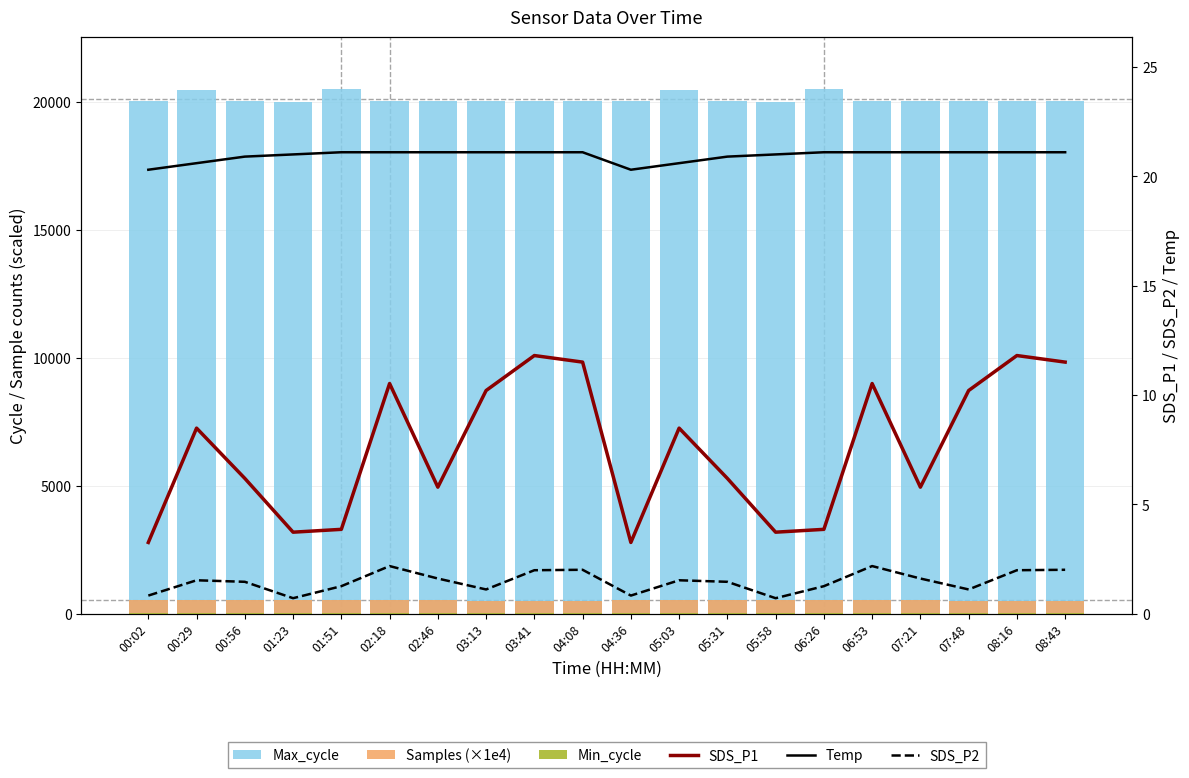

True or false: SDS_P2 has a value of 1.1 at 03:13.

True